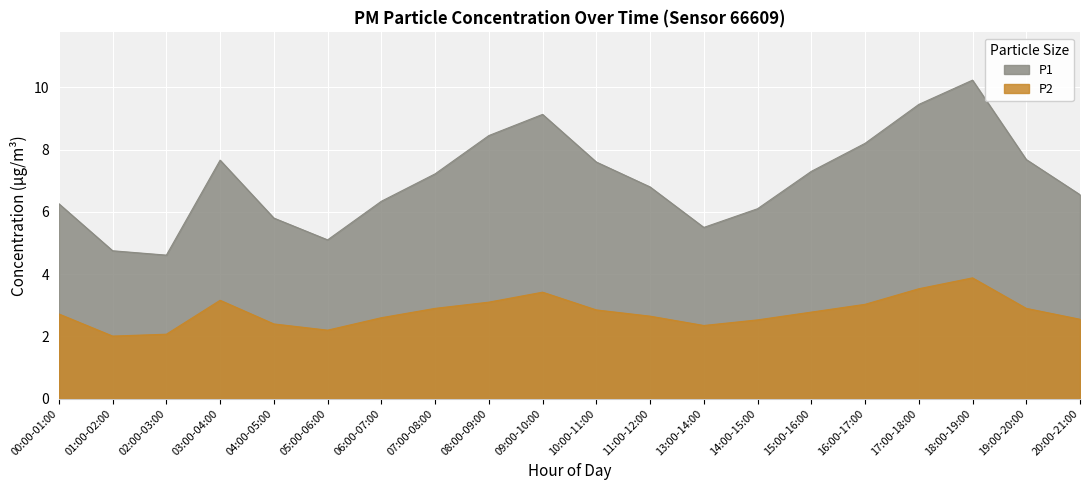

What is the smallest value displayed?

2.0